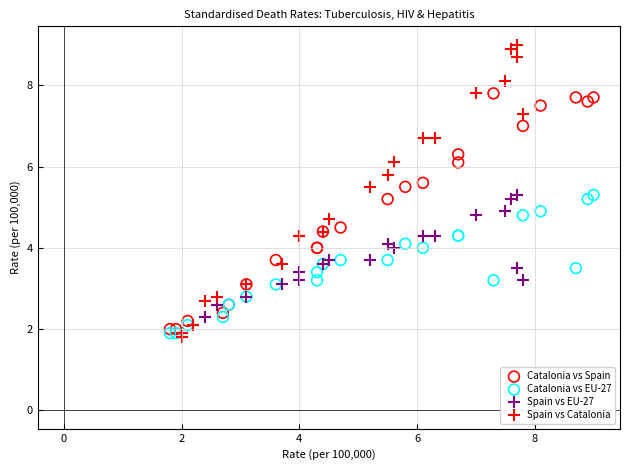

Which series reaches the maximum Y coordinate?

Spain vs Catalonia